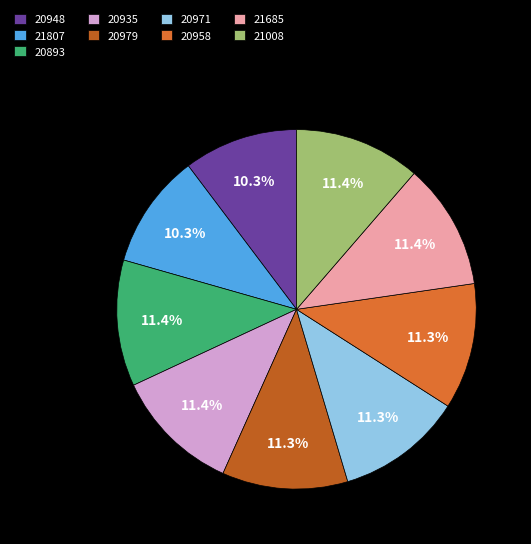

Which slice is the largest?

53-20893